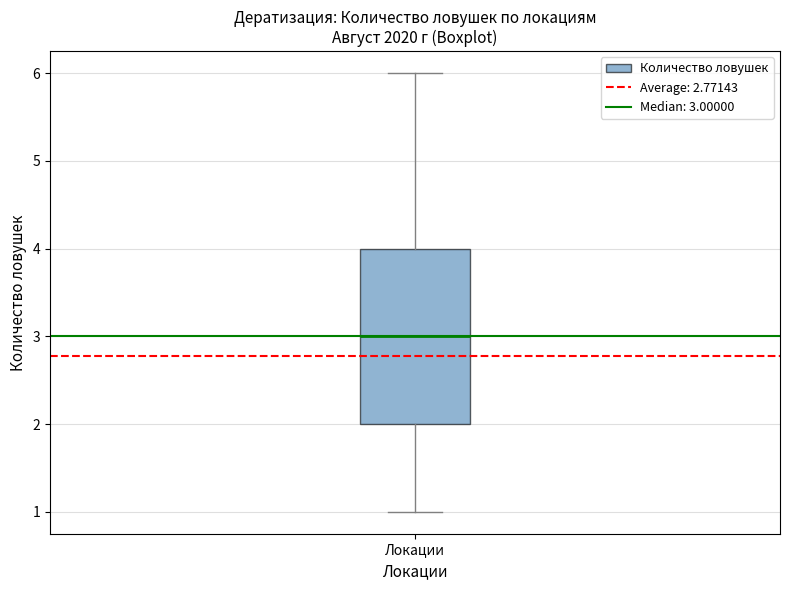

Where is the lower edge of the box for Локации on the y-axis? The values are not printed on the chart, so give them approximately, as read against the axis.

2